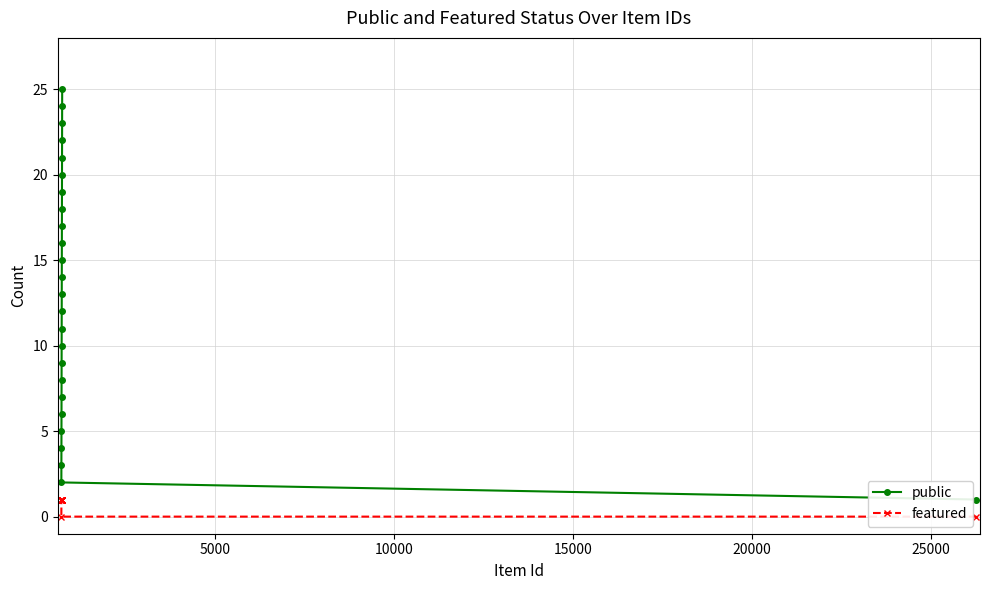

Reading left to right, transcribe all the data shown in this chart.

public: 2	3	4	5	6	7	8	9	10	11	12	13	14	15	16	17	18	19	20	21	22	23	24	25	1
featured: 0	1	1	1	1	1	1	1	1	1	1	1	1	1	1	1	1	1	1	1	1	1	1	1	0